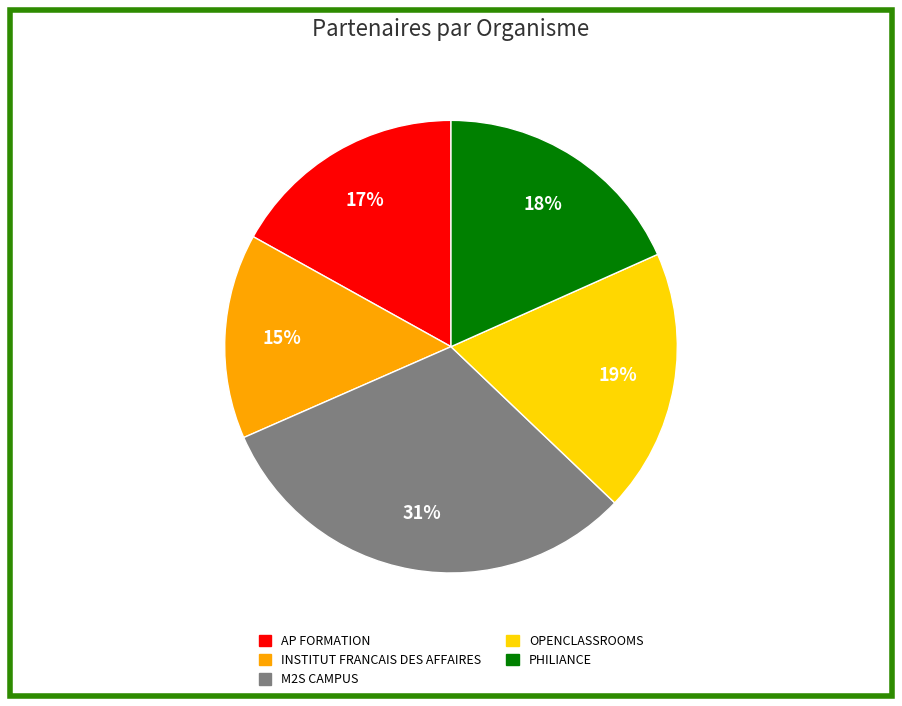

Is it true that OPENCLASSROOMS is 19% of the pie?

True